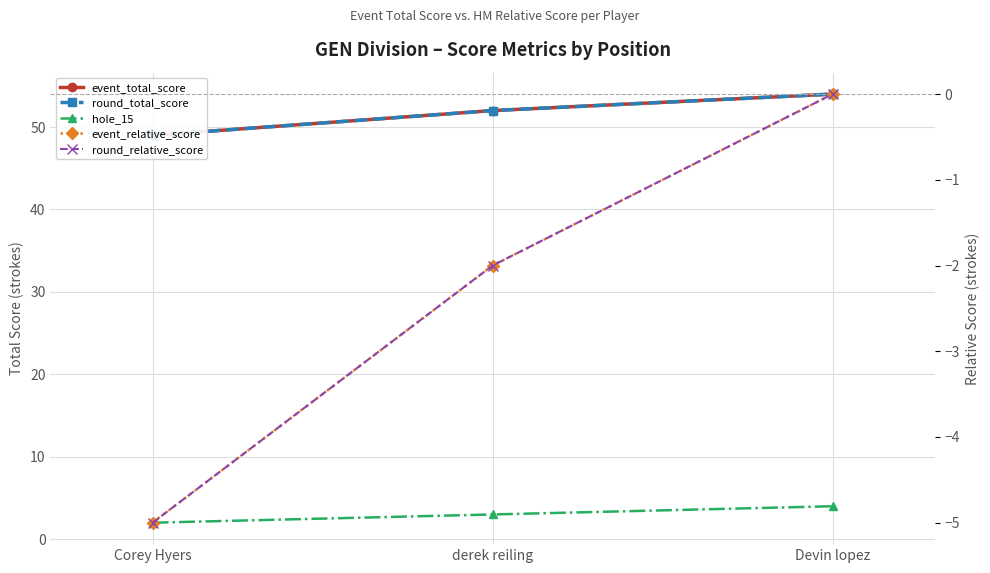

What is the label of the 2nd point from the left?

derek reiling